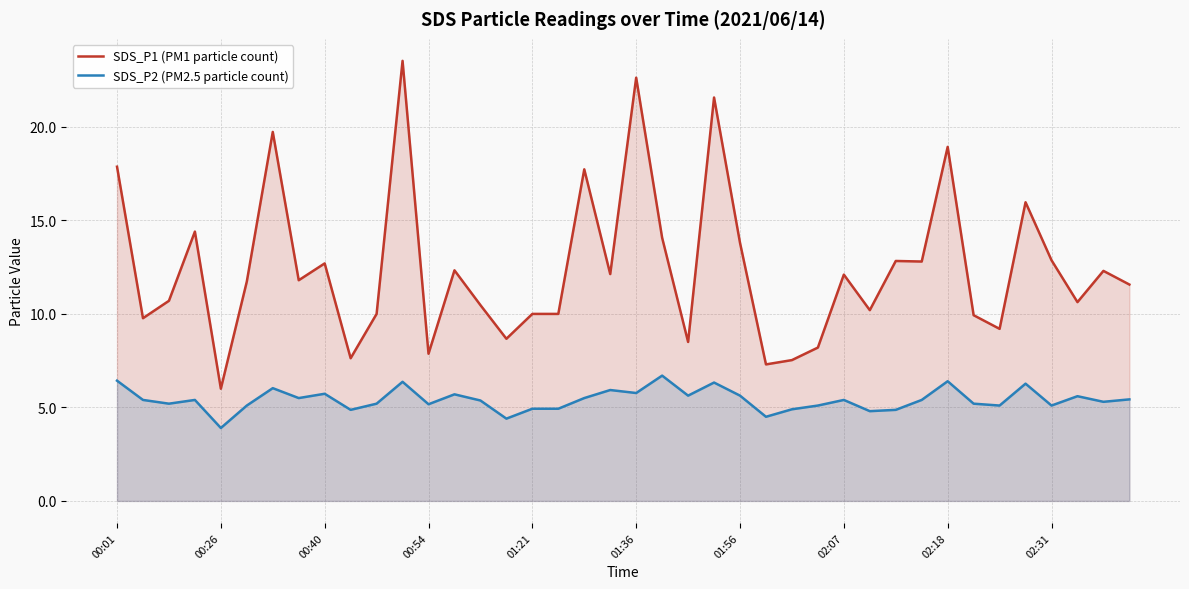

True or false: SDS_P2 (PM2.5 particle count) has more than 0 points higher than both neighbors.

True